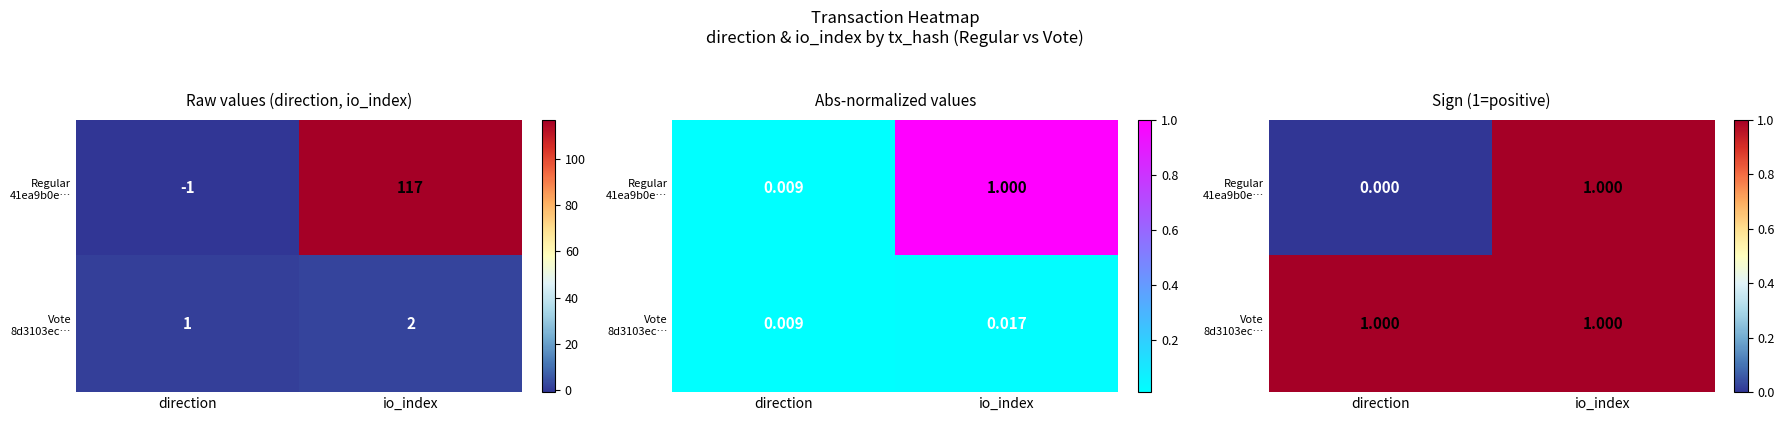

Between direction and io_index, which is larger?

io_index